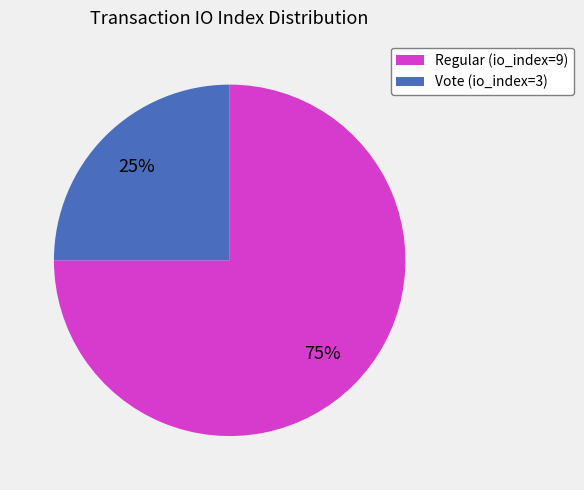

To the nearest percent, what is the difference between the Regular and Vote slice percentages?

50%